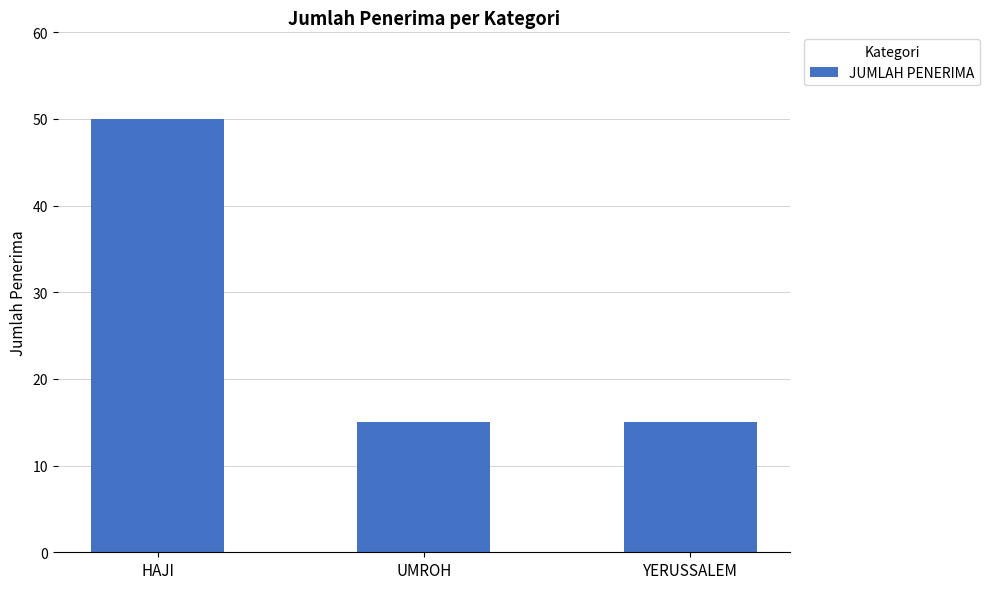

Reading left to right, transcribe all the data shown in this chart.

50	15	15